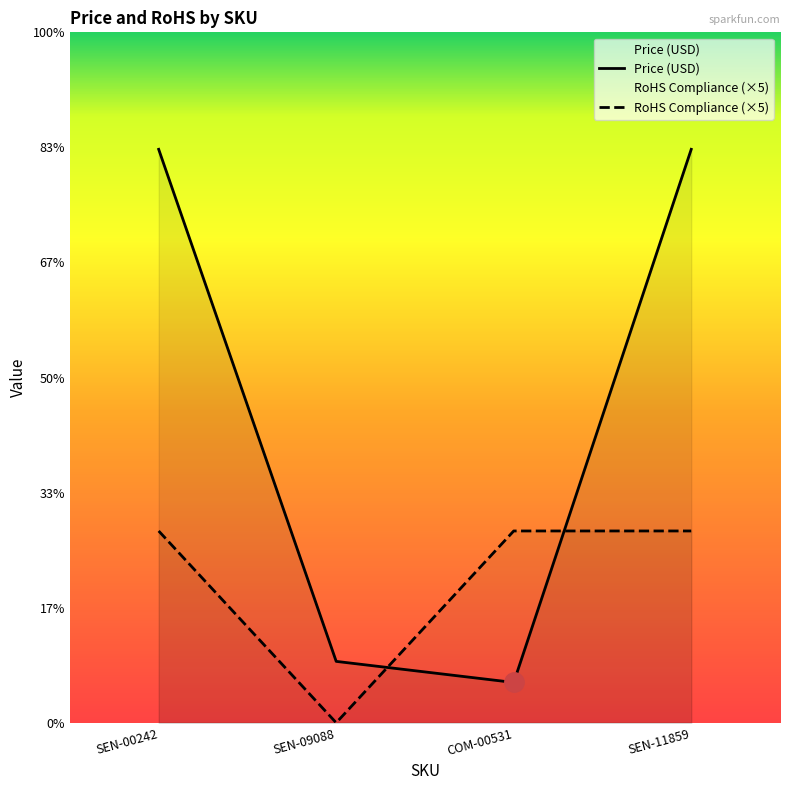

What is the approximate value of Price (USD) at SEN-00242?

14.9